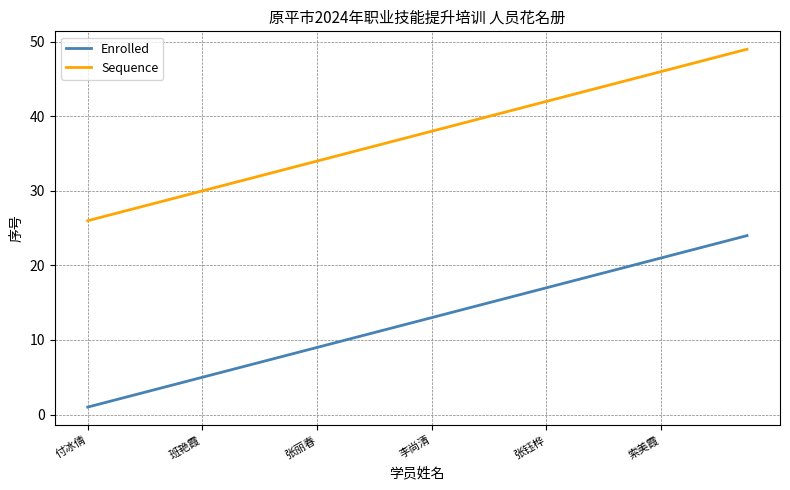

Which series has the largest total across all categories?

Sequence